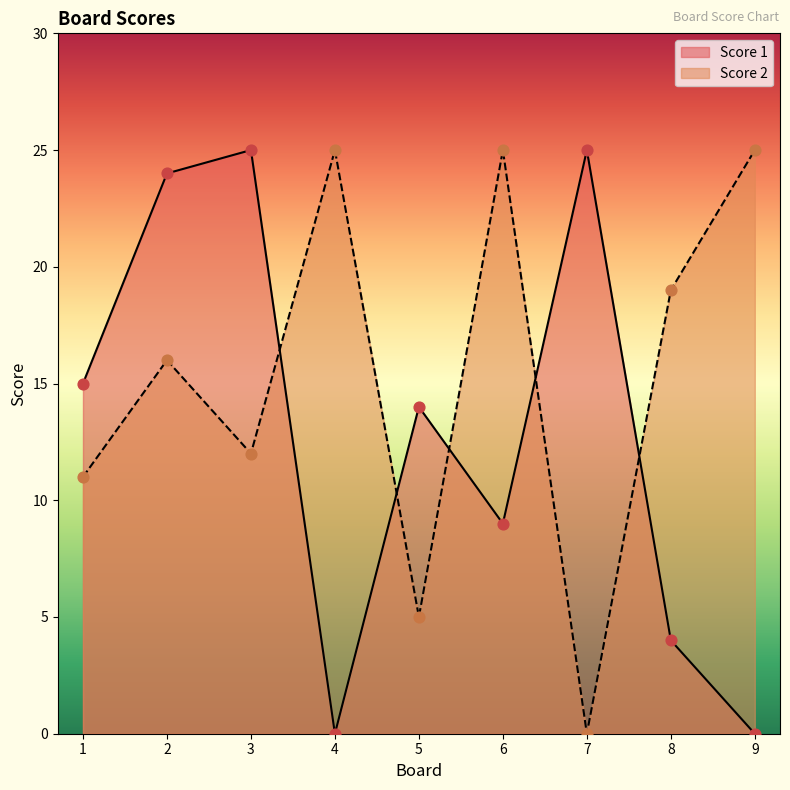

Which series contains the lowest Y value?

Score 1